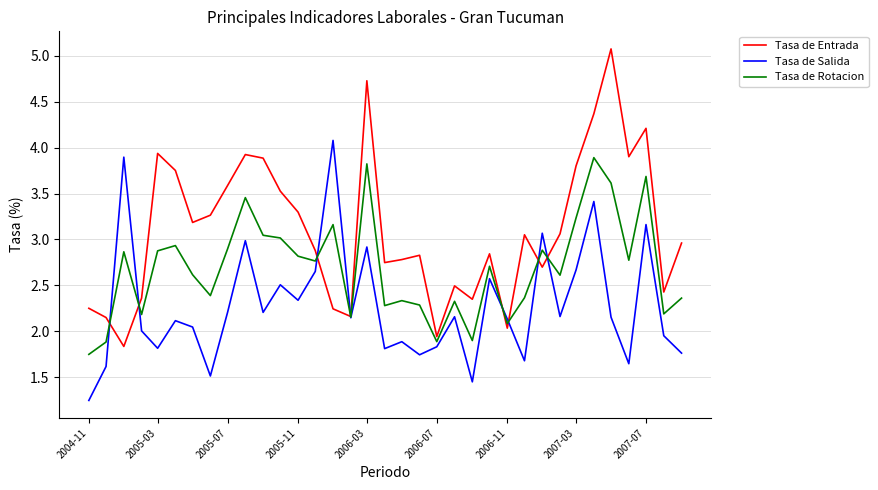

Which series has the largest range (max minus min)?

Tasa de Entrada